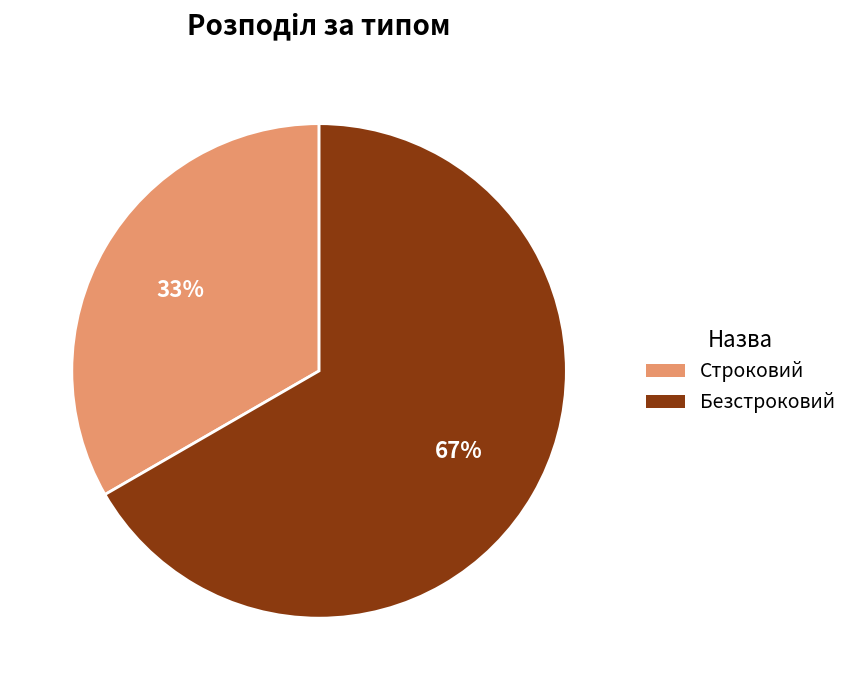

What is the ratio of the value at Строковий to the value at Безстроковий?

0.5